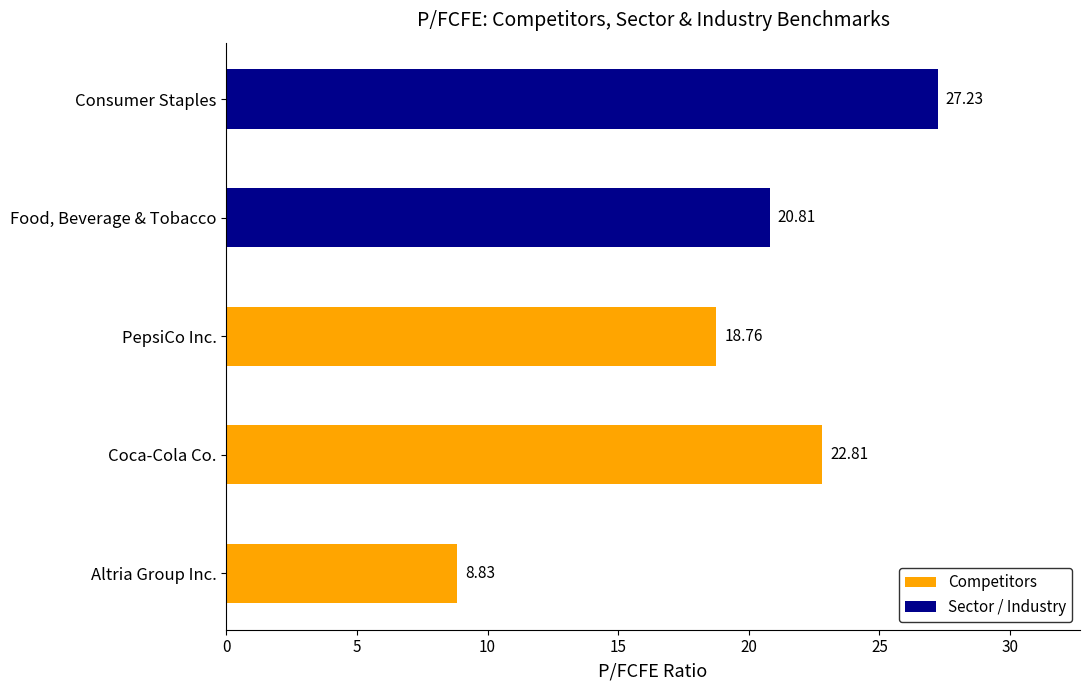

What is the average value?

19.7